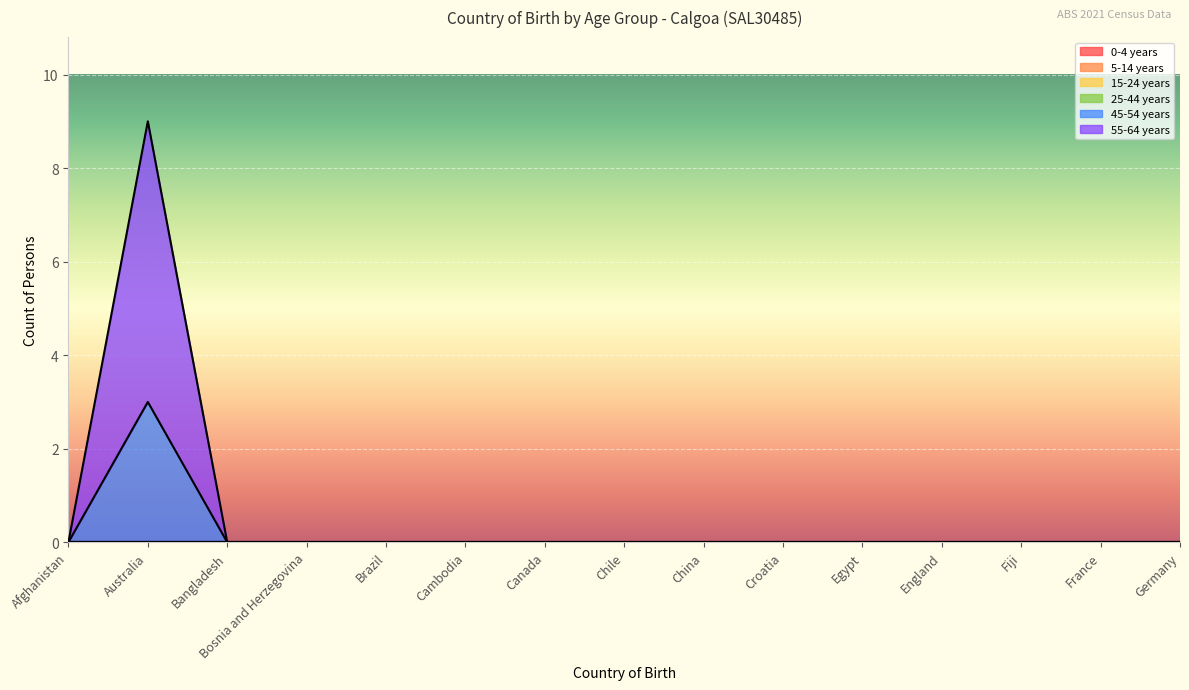

True or false: 25-44 years has more than 0 points higher than both neighbors.

False